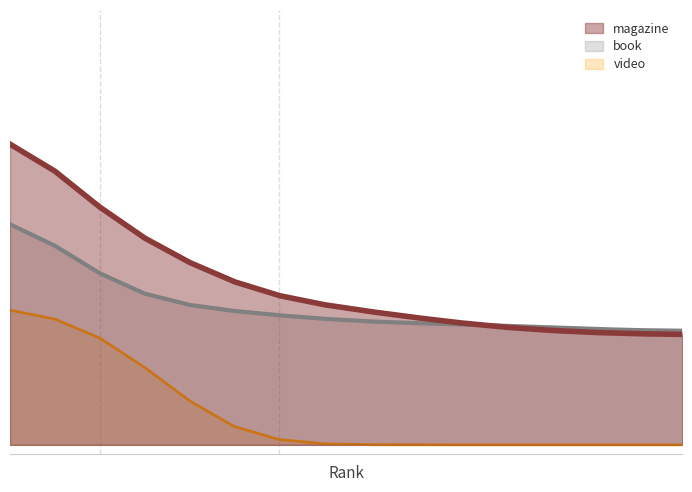

What is the minimum value for magazine?

121